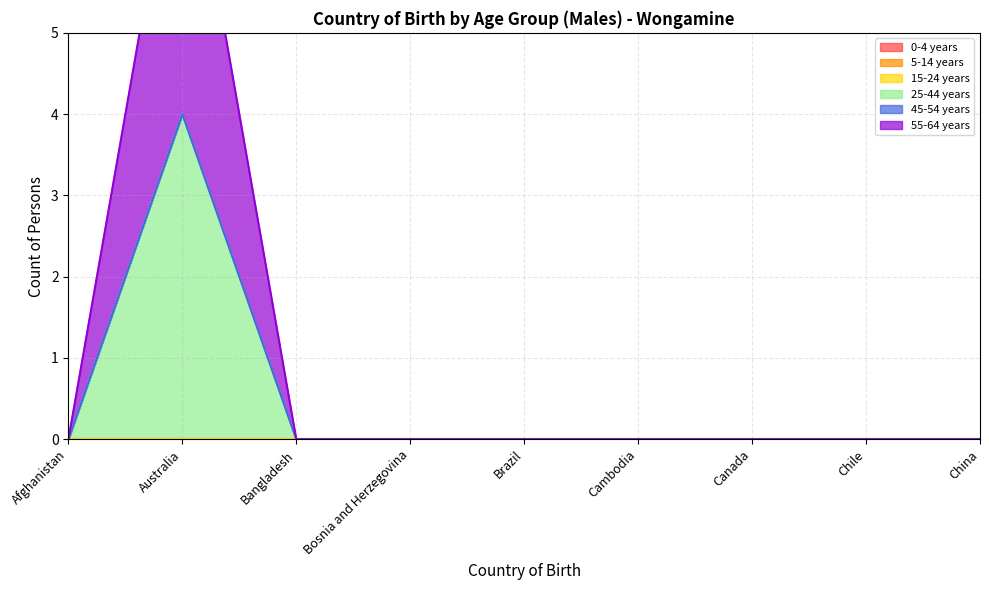

What position from the left is Chile?

8